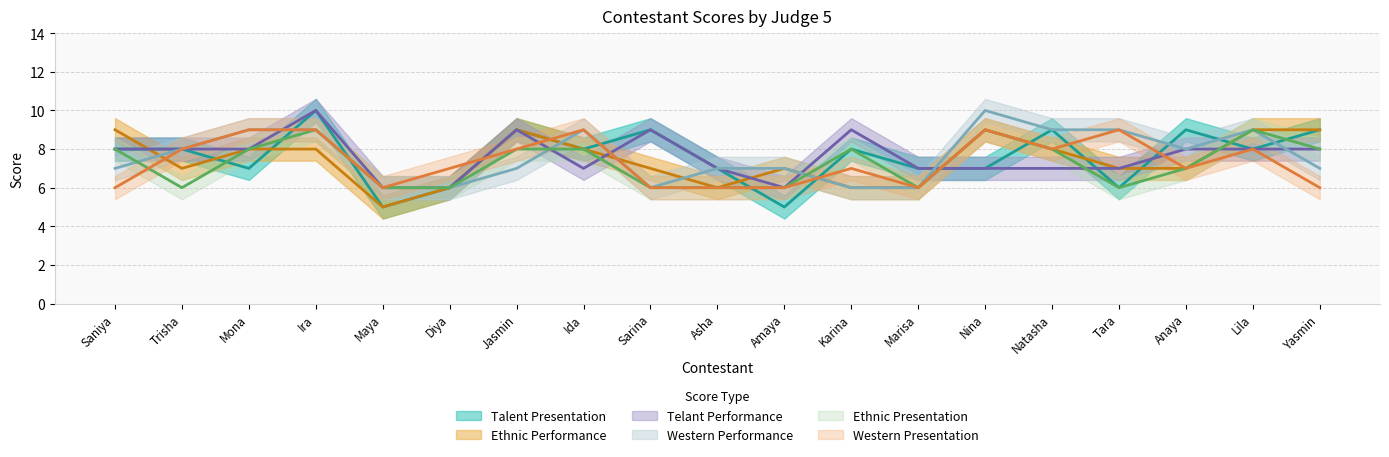

Reading right to left, transcribe all the data shown in this chart.

Talent Presentation: Yasmin=9	Lila=8	Anaya=9	Tara=6	Natasha=9	Nina=7	Marisa=7	Karina=8	Amaya=5	Asha=7	Sarina=9	Ida=8	Jasmin=9	Diya=6	Maya=5	Ira=10	Mona=7	Trisha=8	Saniya=8
Ethnic Performance: Yasmin=9	Lila=9	Anaya=7	Tara=7	Natasha=8	Nina=9	Marisa=6	Karina=6	Amaya=7	Asha=6	Sarina=7	Ida=8	Jasmin=9	Diya=6	Maya=5	Ira=8	Mona=8	Trisha=7	Saniya=9
Telant Performance: Yasmin=8	Lila=8	Anaya=8	Tara=7	Natasha=7	Nina=7	Marisa=7	Karina=9	Amaya=6	Asha=7	Sarina=9	Ida=7	Jasmin=9	Diya=6	Maya=6	Ira=10	Mona=8	Trisha=8	Saniya=8
Western Performance: Yasmin=7	Lila=9	Anaya=8	Tara=9	Natasha=9	Nina=10	Marisa=6	Karina=6	Amaya=7	Asha=7	Sarina=6	Ida=9	Jasmin=7	Diya=6	Maya=6	Ira=9	Mona=9	Trisha=8	Saniya=7
Ethnic Presentation: Yasmin=8	Lila=9	Anaya=7	Tara=6	Natasha=8	Nina=9	Marisa=6	Karina=8	Amaya=6	Asha=6	Sarina=6	Ida=8	Jasmin=8	Diya=6	Maya=6	Ira=9	Mona=8	Trisha=6	Saniya=8
Western Presentation: Yasmin=6	Lila=8	Anaya=7	Tara=9	Natasha=8	Nina=9	Marisa=6	Karina=7	Amaya=6	Asha=6	Sarina=6	Ida=9	Jasmin=8	Diya=7	Maya=6	Ira=9	Mona=9	Trisha=8	Saniya=6